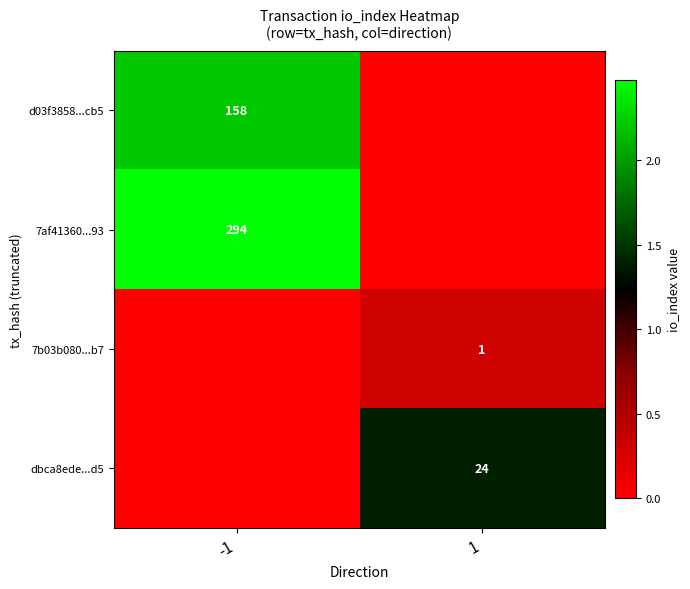

Is the value of d03f3858...cb5 at -1 greater than the value of dbca8ede...d5 at 1?

Yes